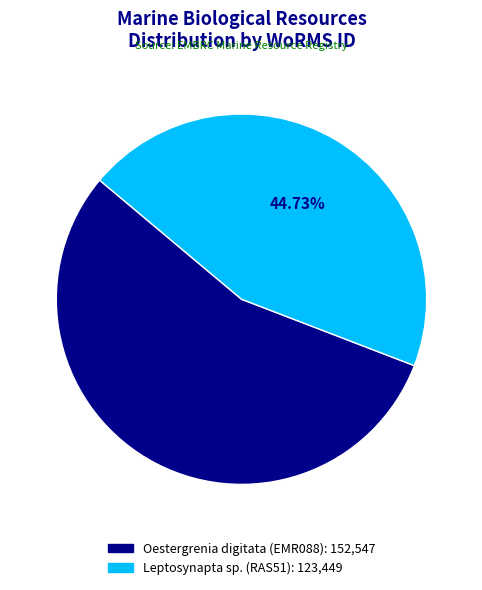

Is it true that Oestergrenia digitata (EMR088) is 47% of the pie?

False